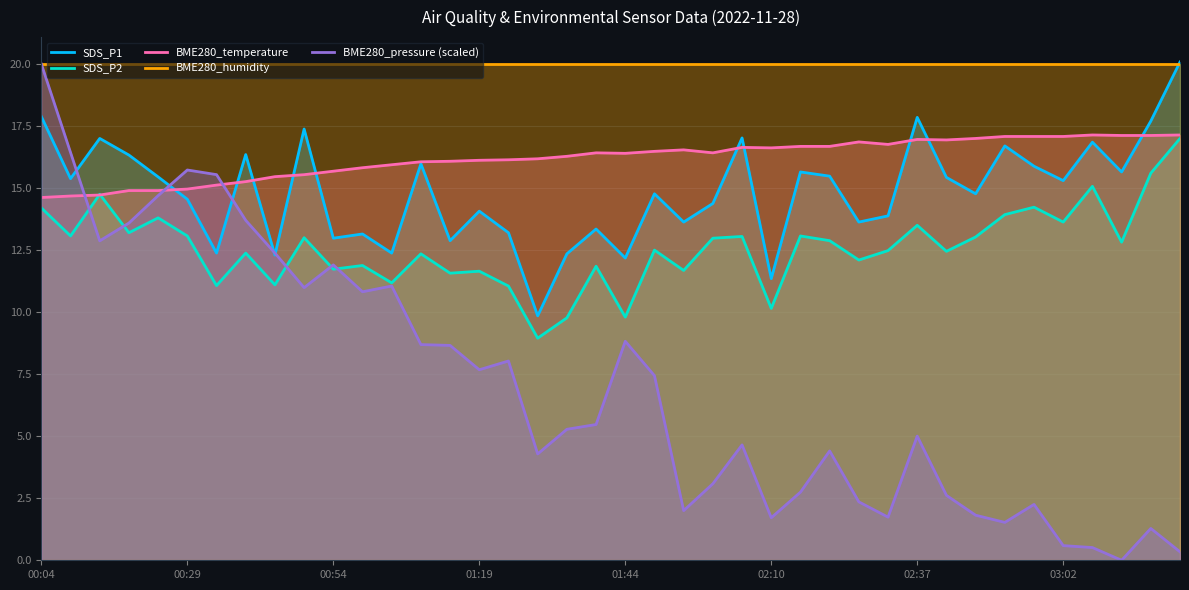

How many series are shown in this chart?

5